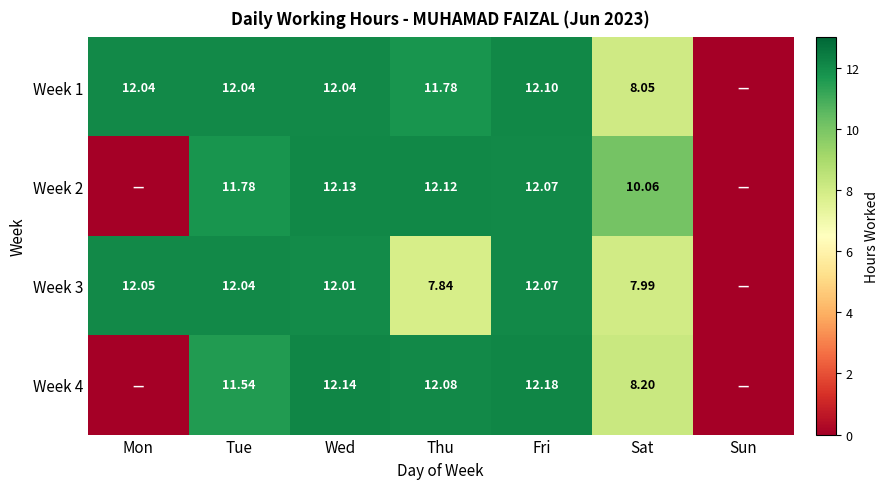

Is the value of Week 4 at Wed greater than the value of Week 1 at Wed?

Yes